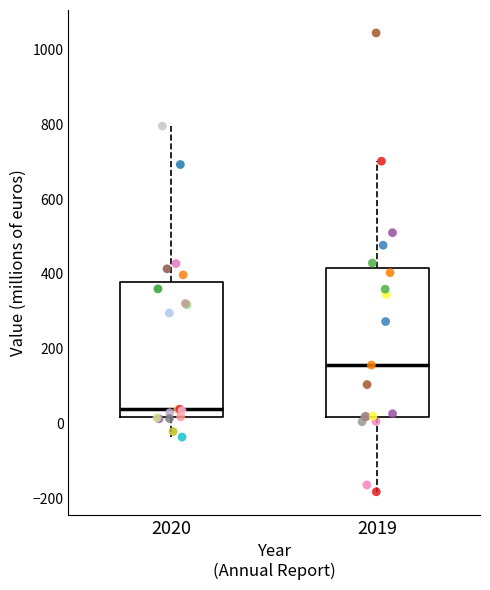

Which box is the tallest, from its lower edge to its upper edge?

2019